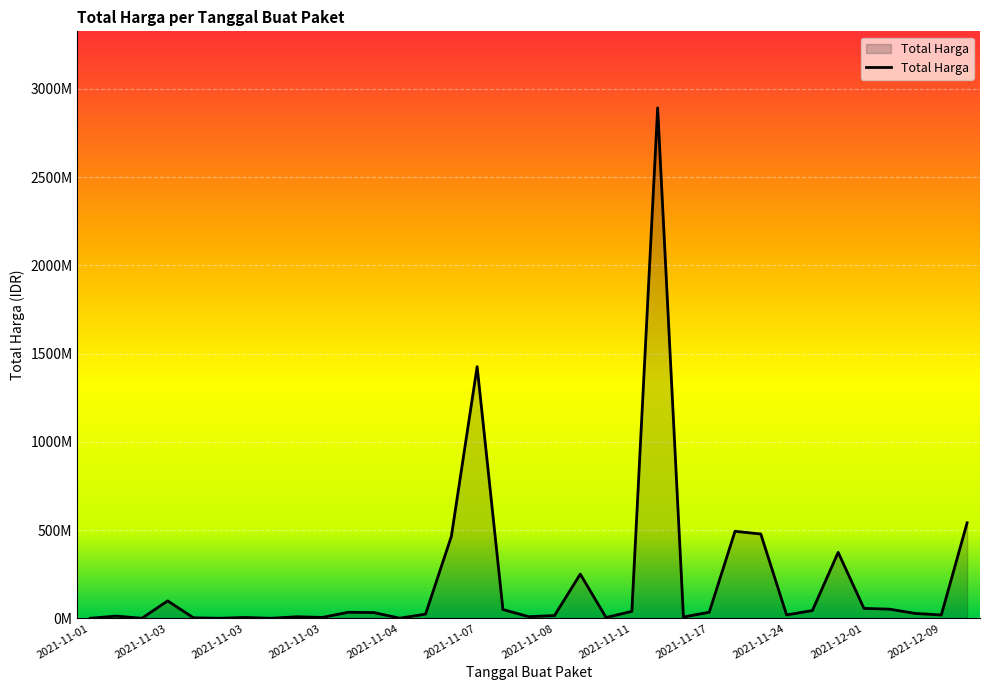

Does the chart display data point markers on the line(s)?

No